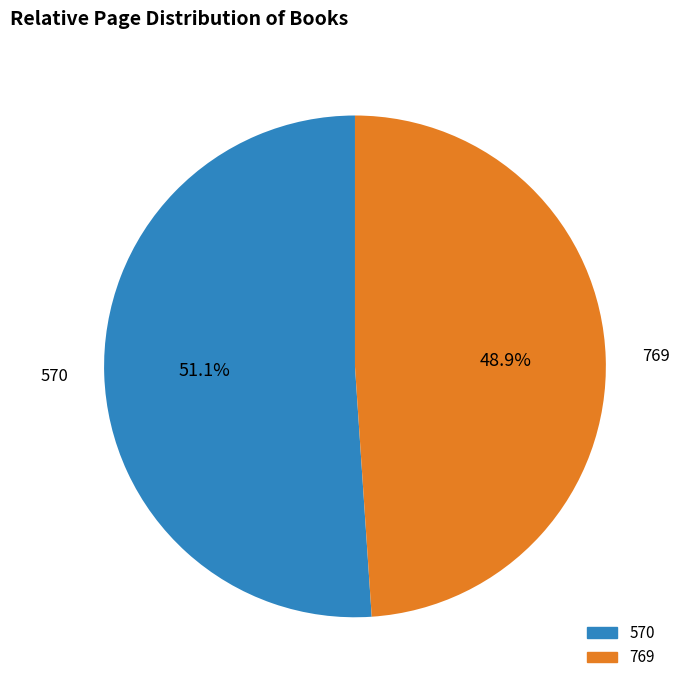

Which category has the smallest portion of the pie?

769